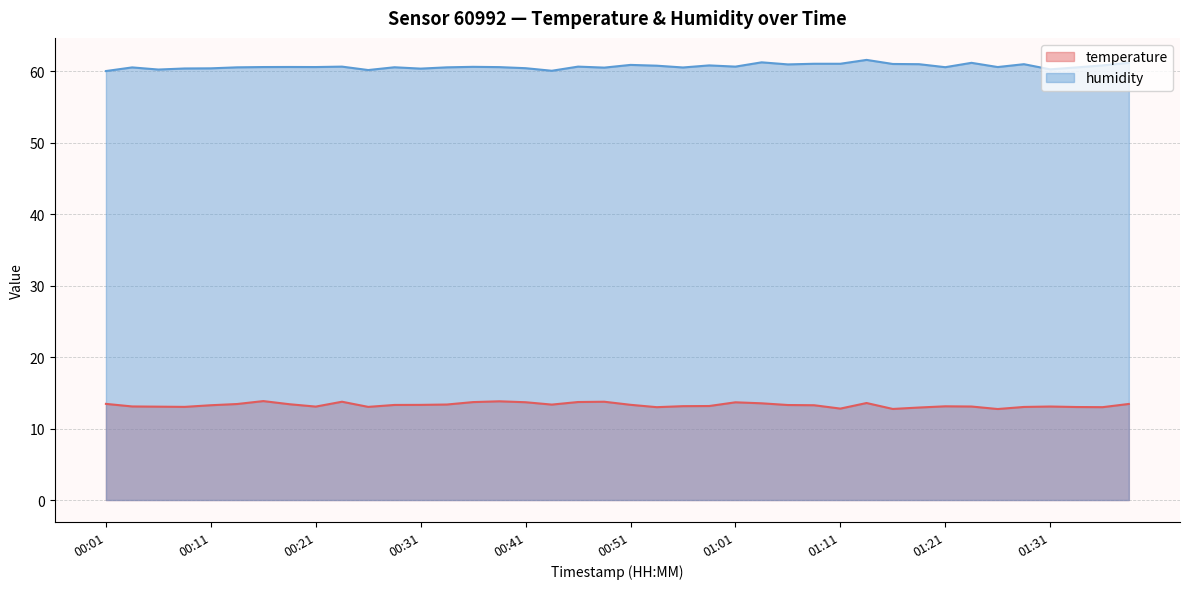

What is the approximate value of temperature at 00:04?

13.1